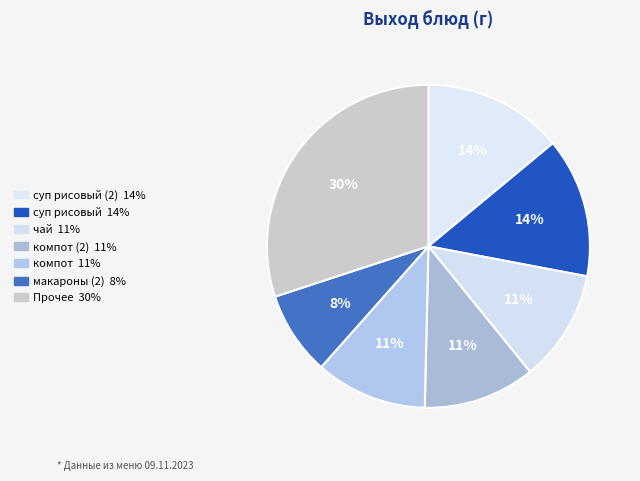

How many slices are in this pie chart?

7